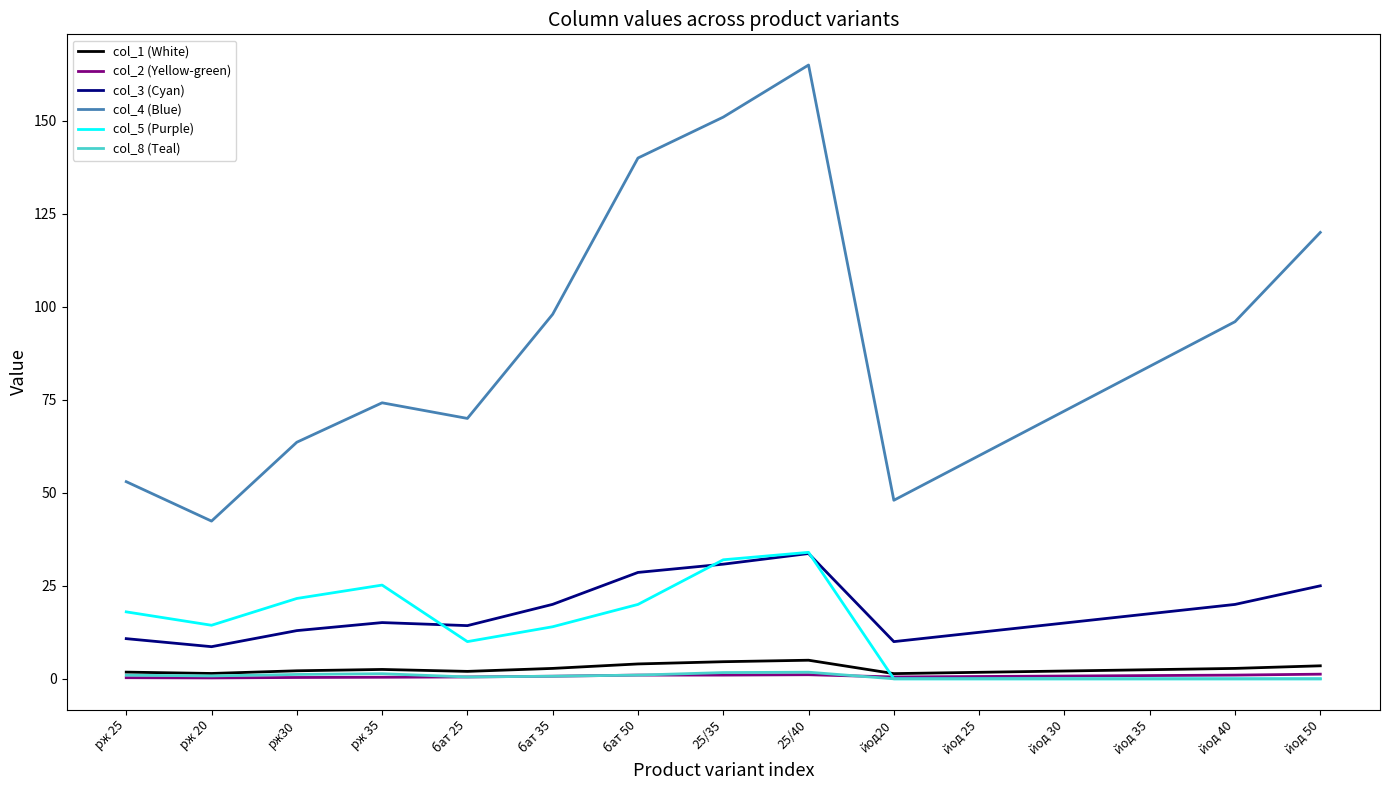

True or false: col_4 (Blue) and col_2 (Yellow-green) cross at least once.

False